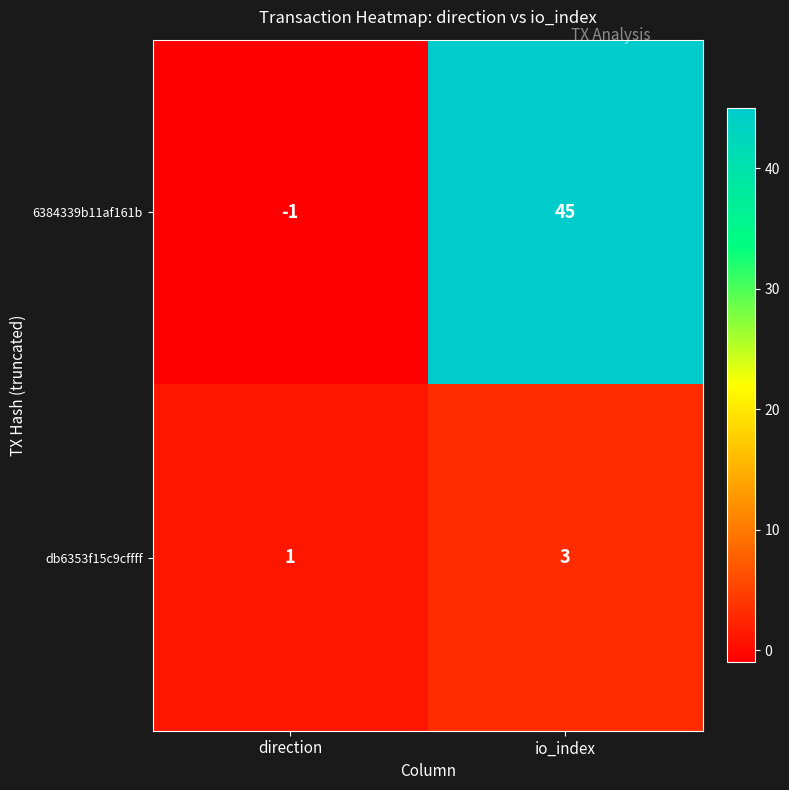

What is the average value of the 6384339b11af161b series?

22